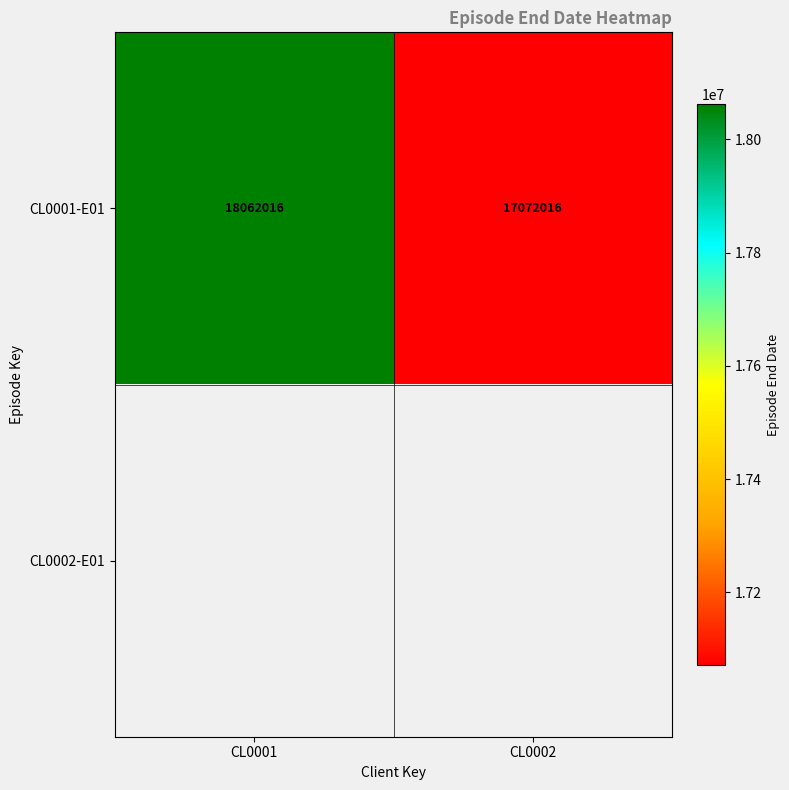

The value of CL0001-E01 at CL0002 is 25460408. True or false?

False